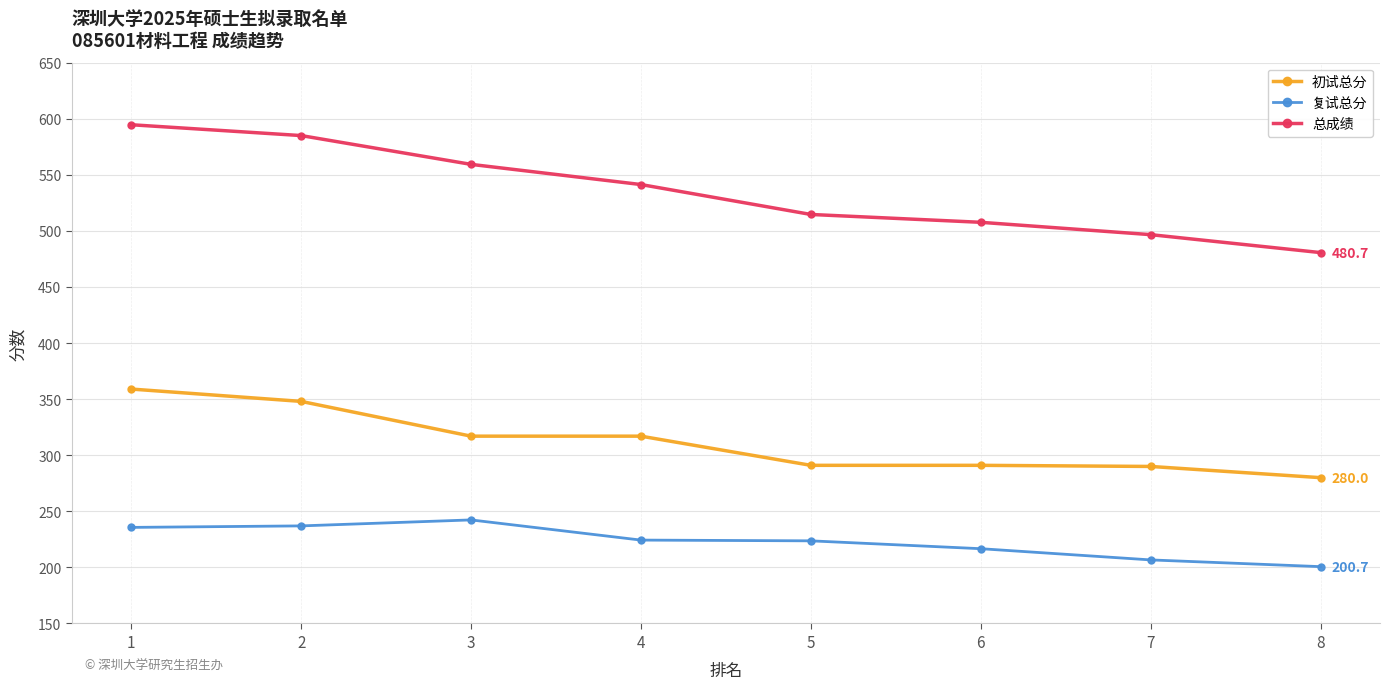

At how many categories does at least one series exceed 252?

8